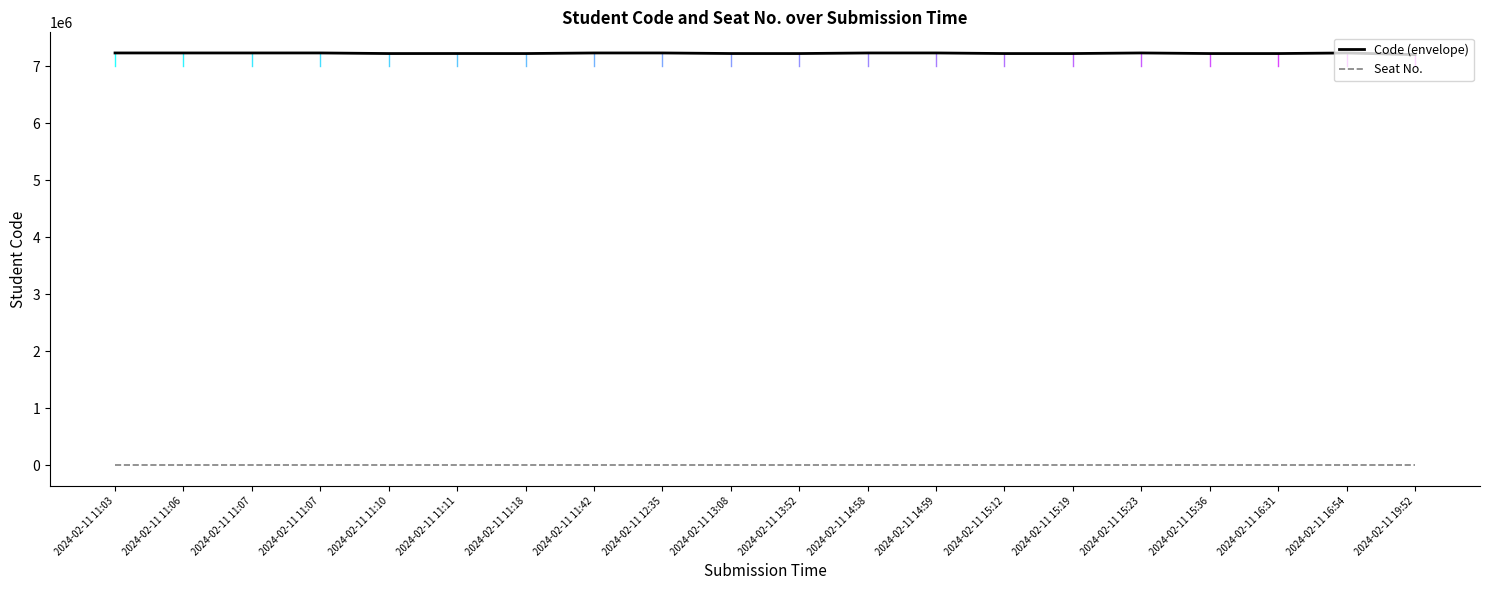

What is the difference between the highest and lowest values at 2024-02-11 15:19?

7220116